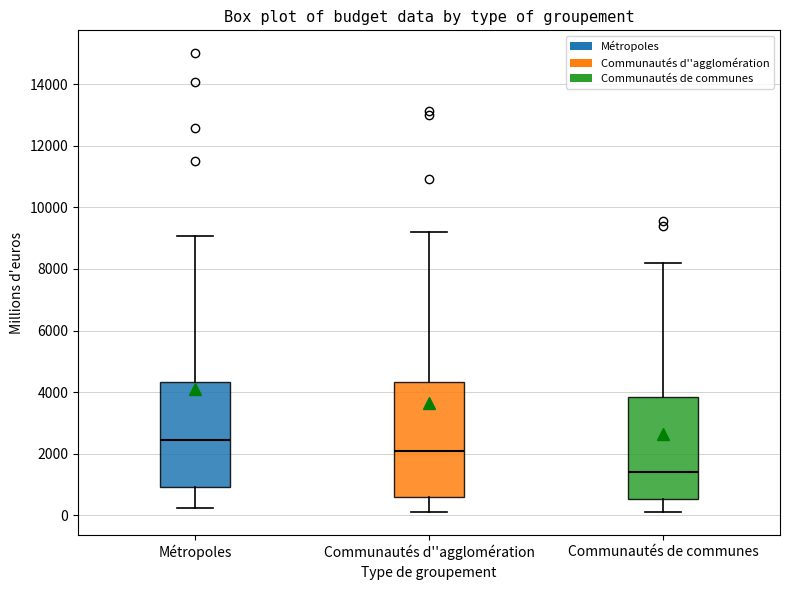

Reading left to right, read every box against the y-axis: the position of its median line, the range the box covers, and the ends of its whiskers. The values are not printed on the chart, so give them approximately, as read against the axis.

Métropoles: median 2400, box 1000 to 4400, whiskers 200 to 9000
Communautés d''agglomération: median 2000, box 600 to 4400, whiskers 200 to 9200
Communautés de communes: median 1400, box 600 to 3800, whiskers 0 to 8200